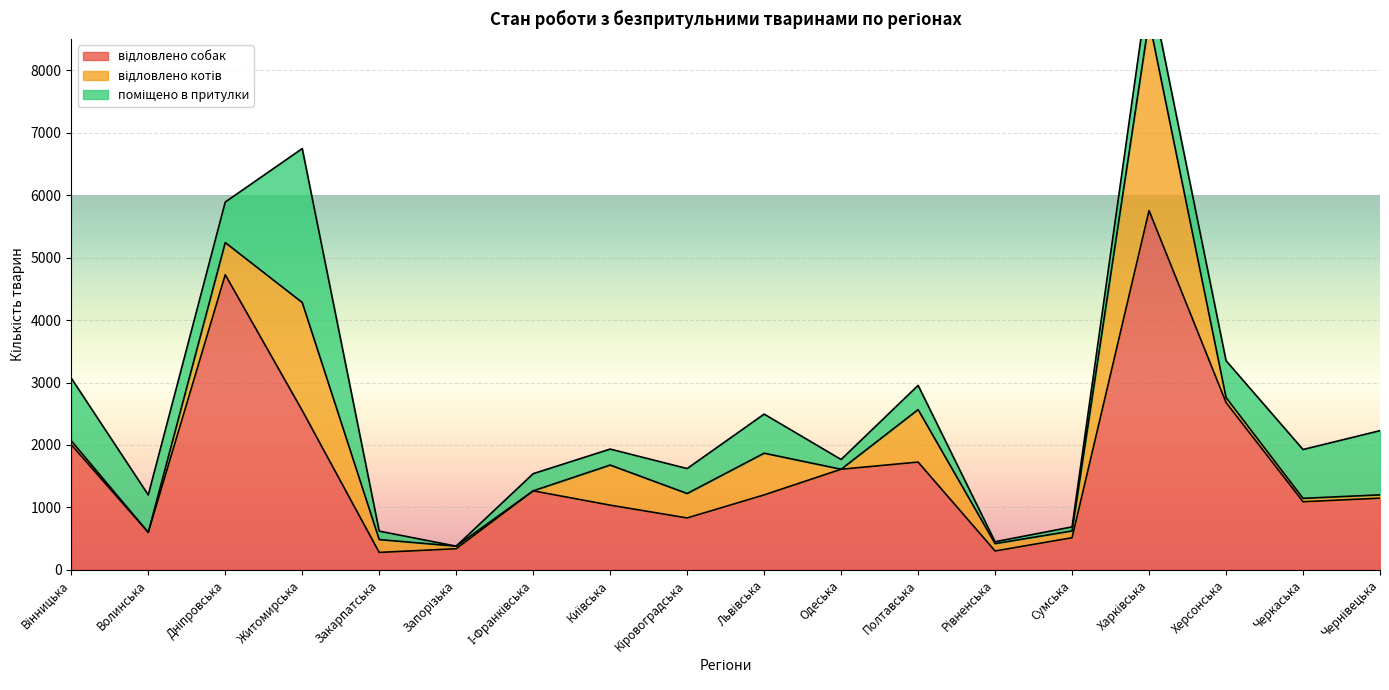

In відловлено собак, how many points are lower than both neighbors (excluding endpoints)?

5